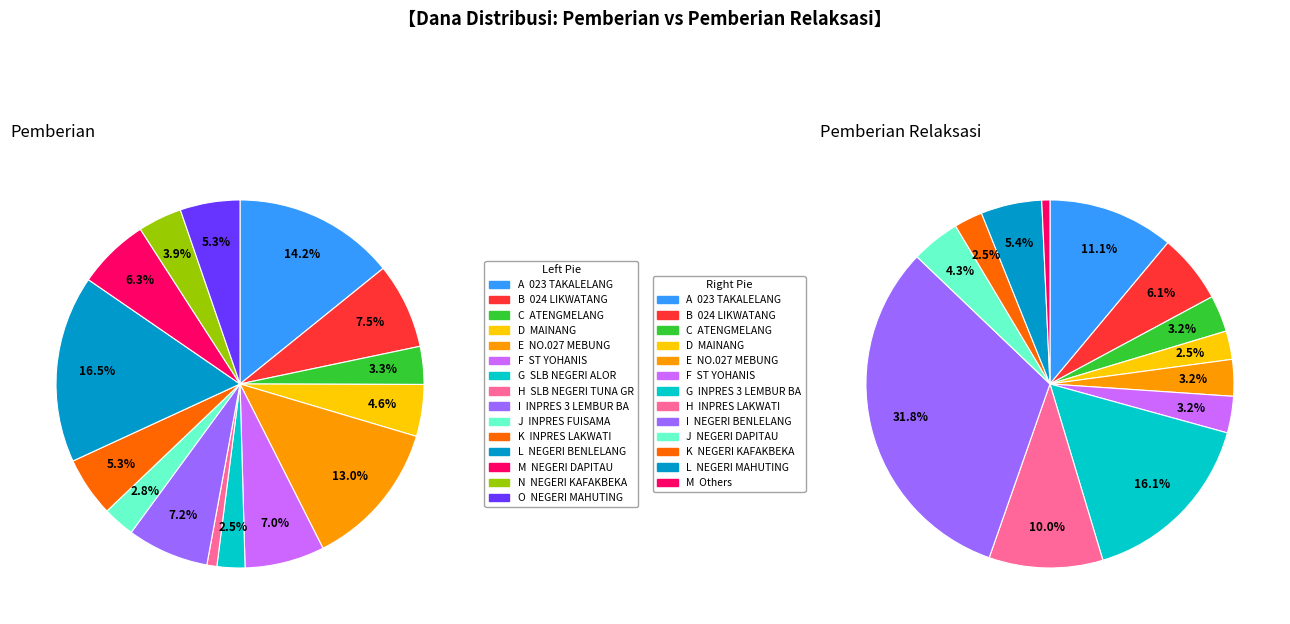

How much of the chart is everything except SLB NEGERI TUNA GRAHITA?

99.1%